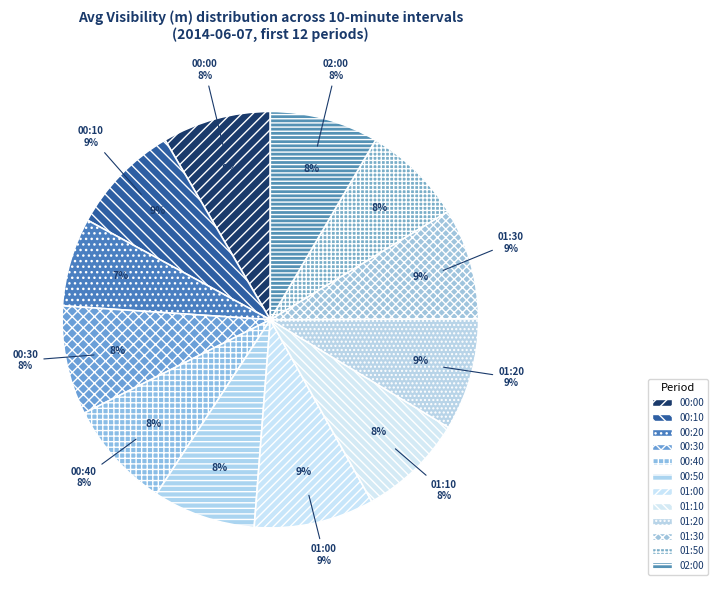

Rank the categories by value from lowest to highest.

00:20, 01:50, 00:50, 01:10, 00:40, 00:00, 02:00, 00:30, 00:10, 01:30, 01:20, 01:00